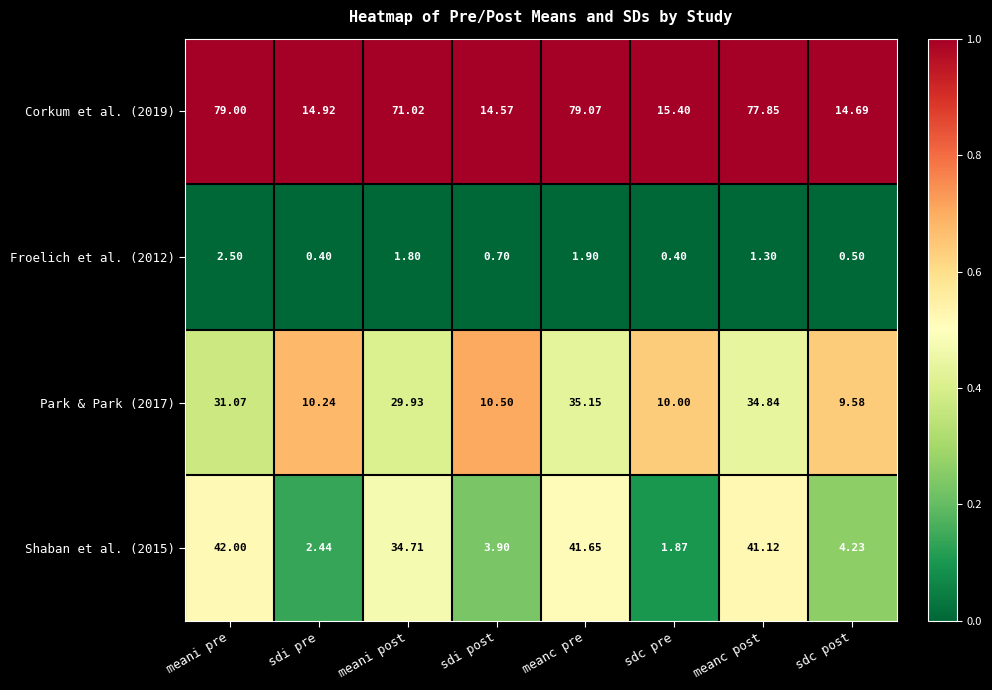

At which label does Shaban et al. (2015) reach its minimum?

sdc pre